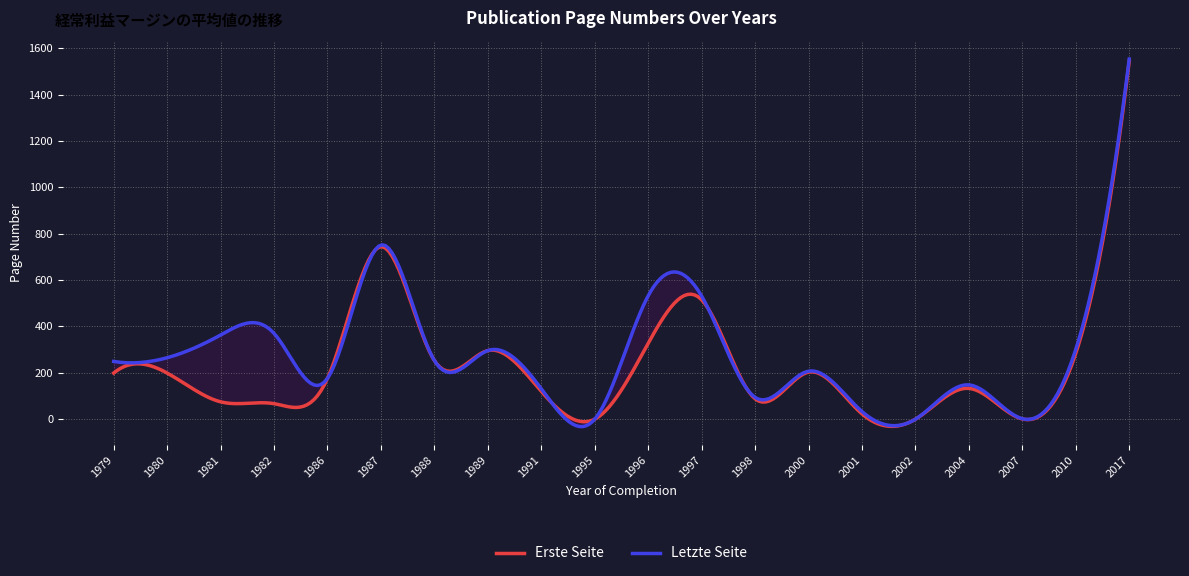

Which label corresponds to the smallest value in the chart?

1995